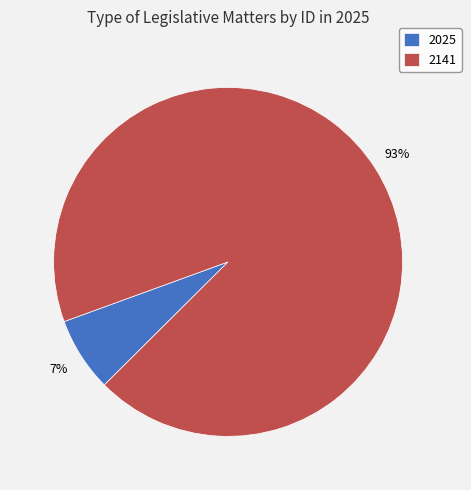

How many segments does this pie chart have?

2